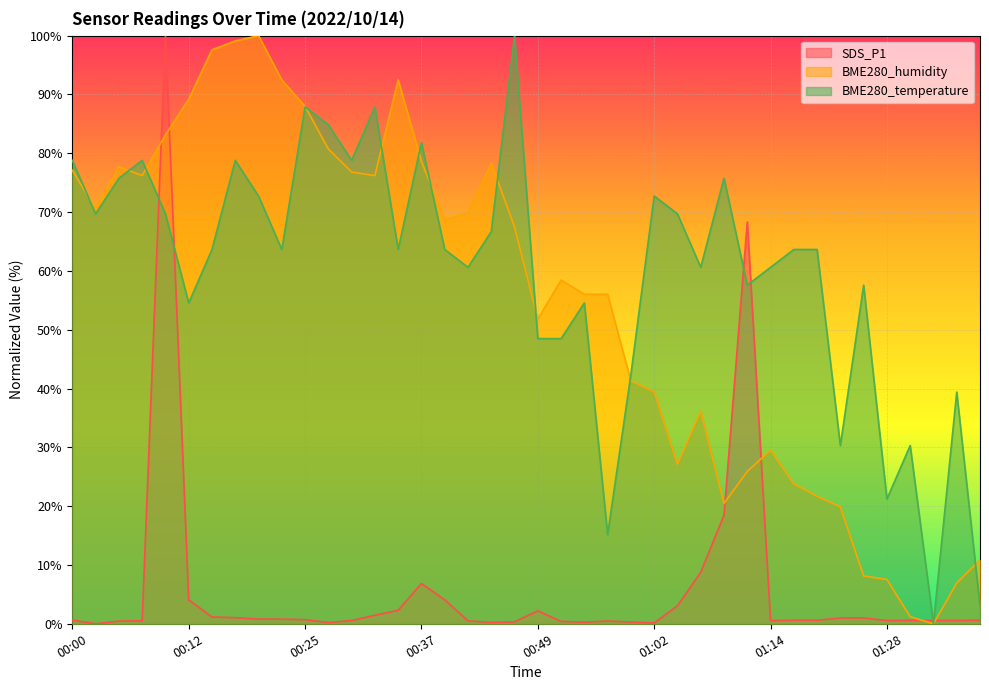

The value of SDS_P1 at 01:02 is 0.1. True or false?

False